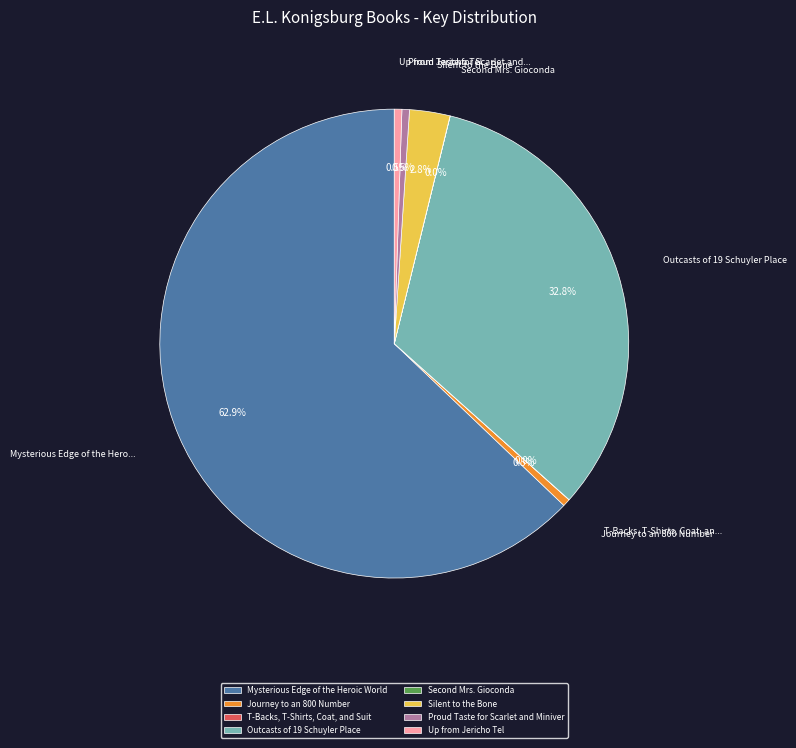

Approximately how many times larger is the value at Outcasts of 19 Schuyler Place compared to Up from Jericho Tel?

63.1